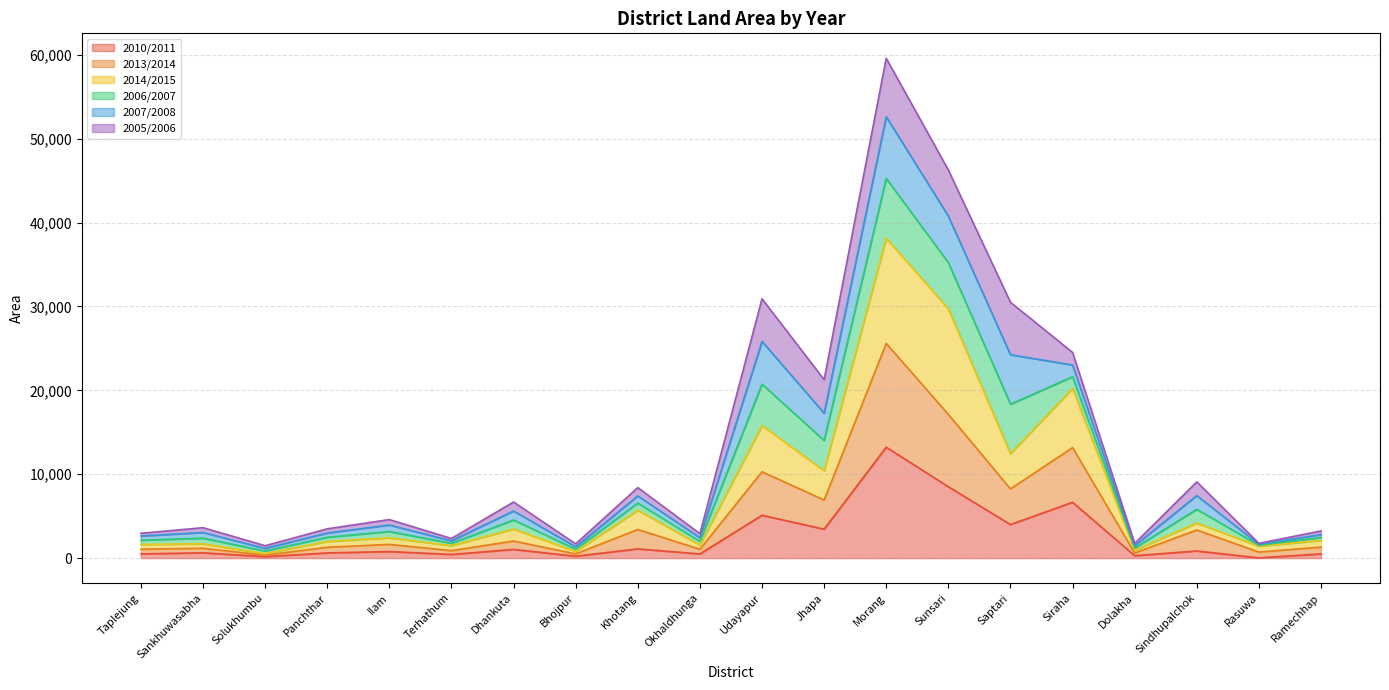

What are all the series names shown in the legend?

2010/2011, 2013/2014, 2014/2015, 2006/2007, 2007/2008, 2005/2006